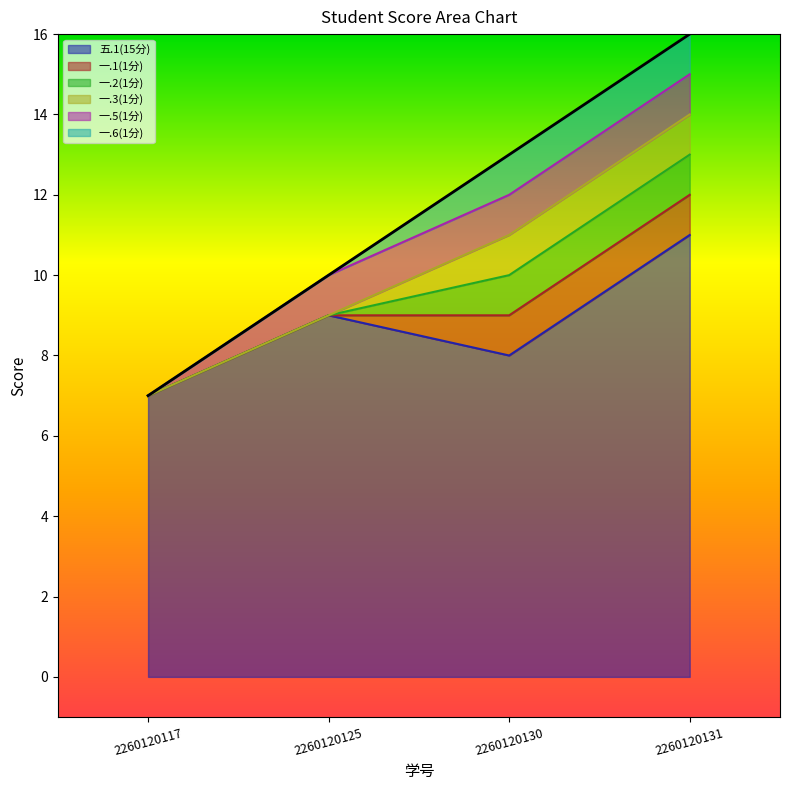

List the labels in order of 五.1(15分) value, smallest first.

2260120117, 2260120130, 2260120125, 2260120131